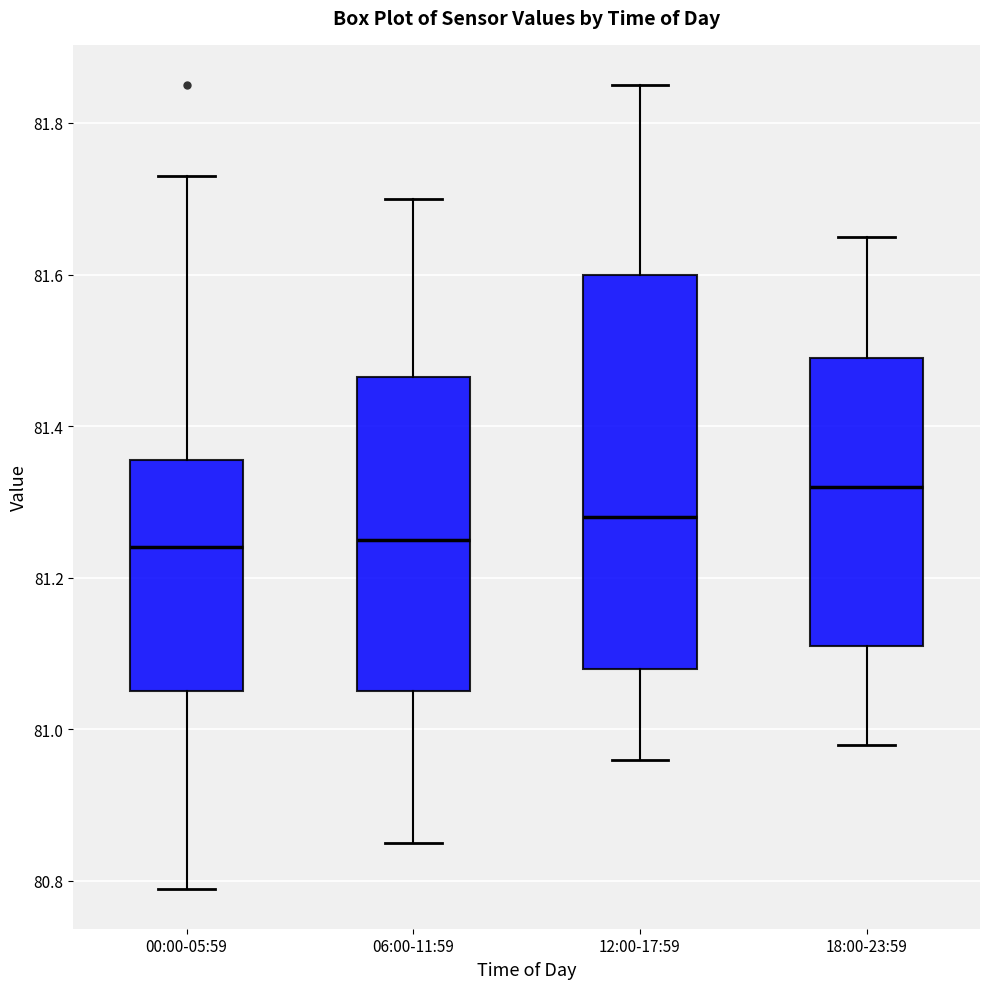

Comparing the boxes themselves (not the whiskers), which one is the tallest?

12:00-17:59